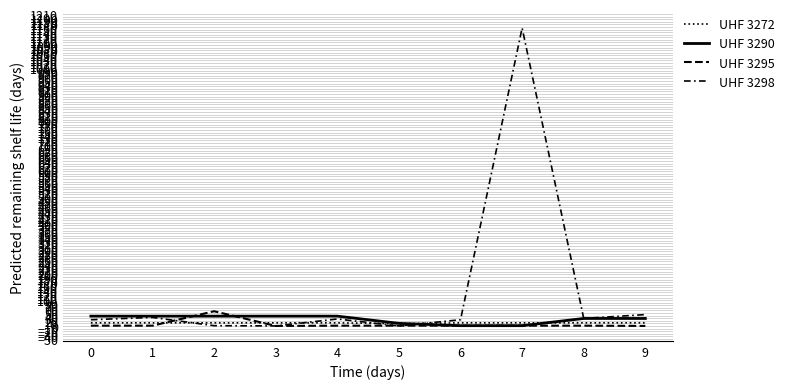

Which series has the largest range (max minus min)?

UHF 3298